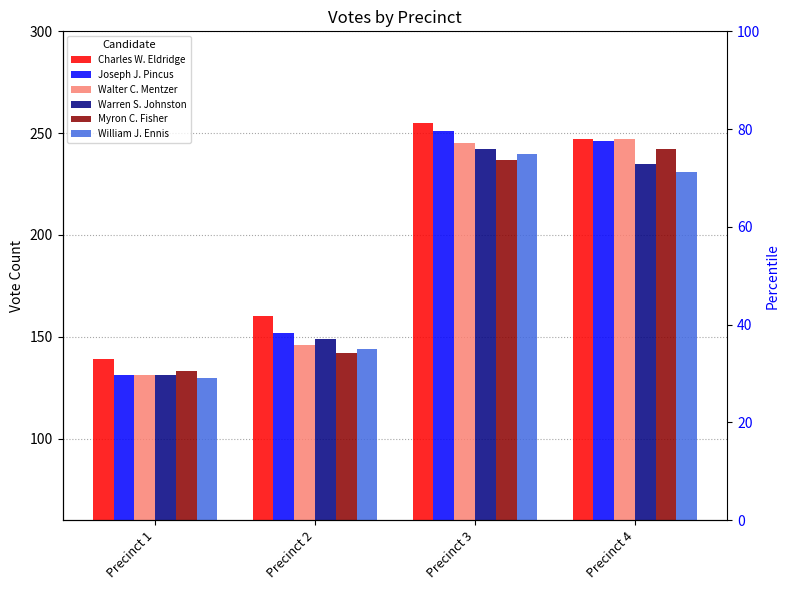

At how many categories does at least one series exceed 183?

2